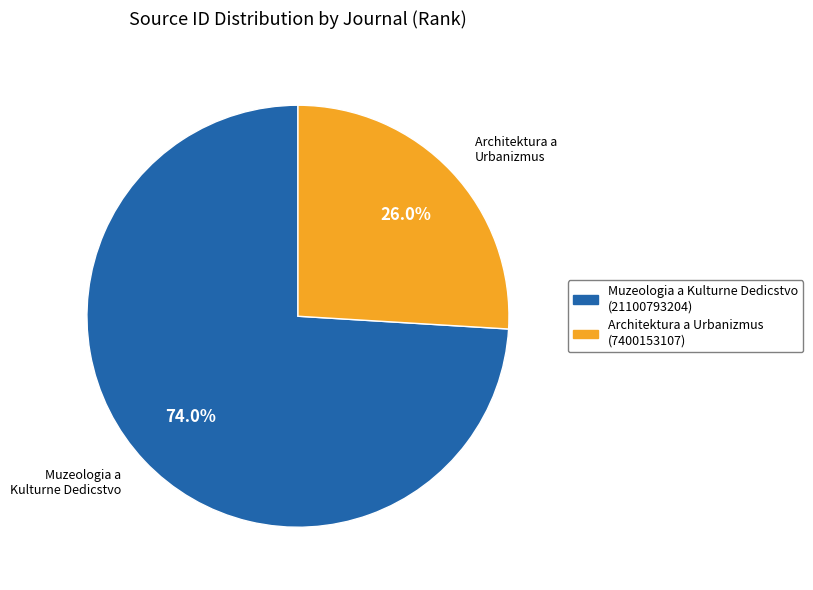

The Architektura a Urbanizmus slice represents 37% of the pie. True or false?

False